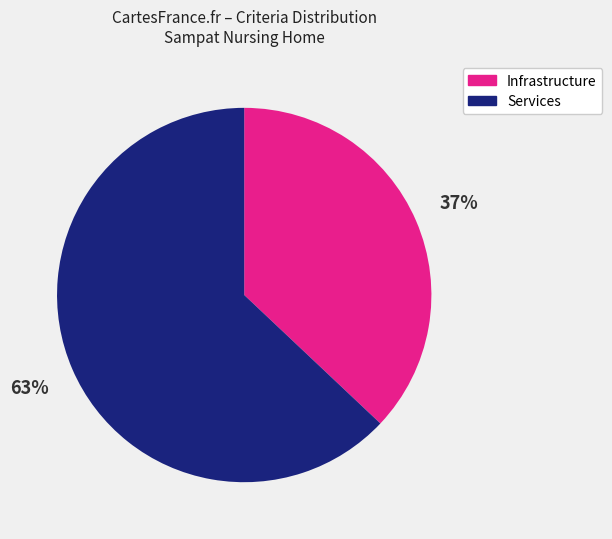

How many slices are in this pie chart?

2